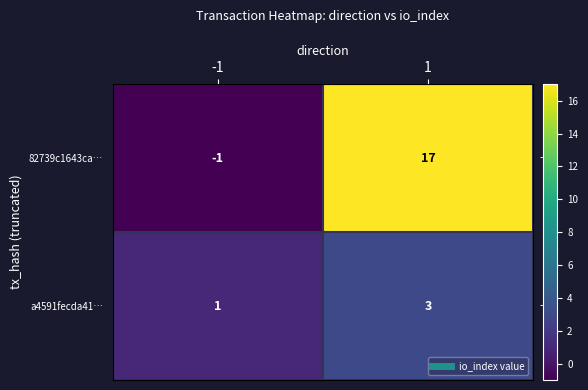

Which series has the widest spread of values?

82739c1643ca…